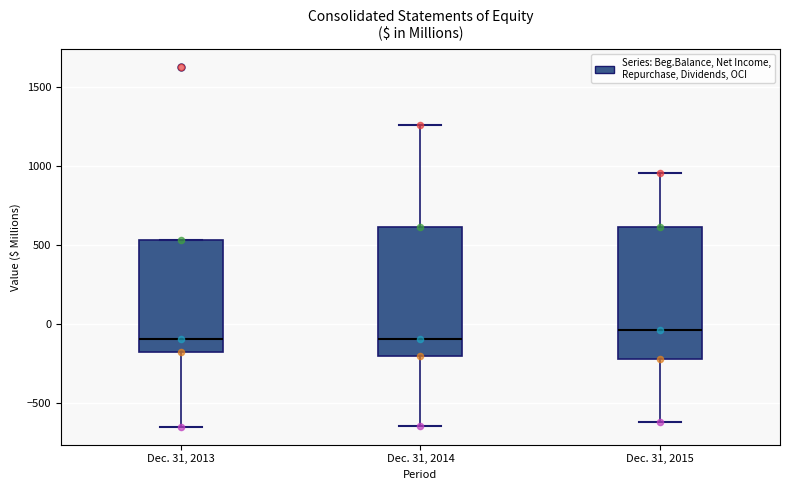

Where is the lower edge of the box for Dec. 31, 2014 on the y-axis? The values are not printed on the chart, so give them approximately, as read against the axis.

-200